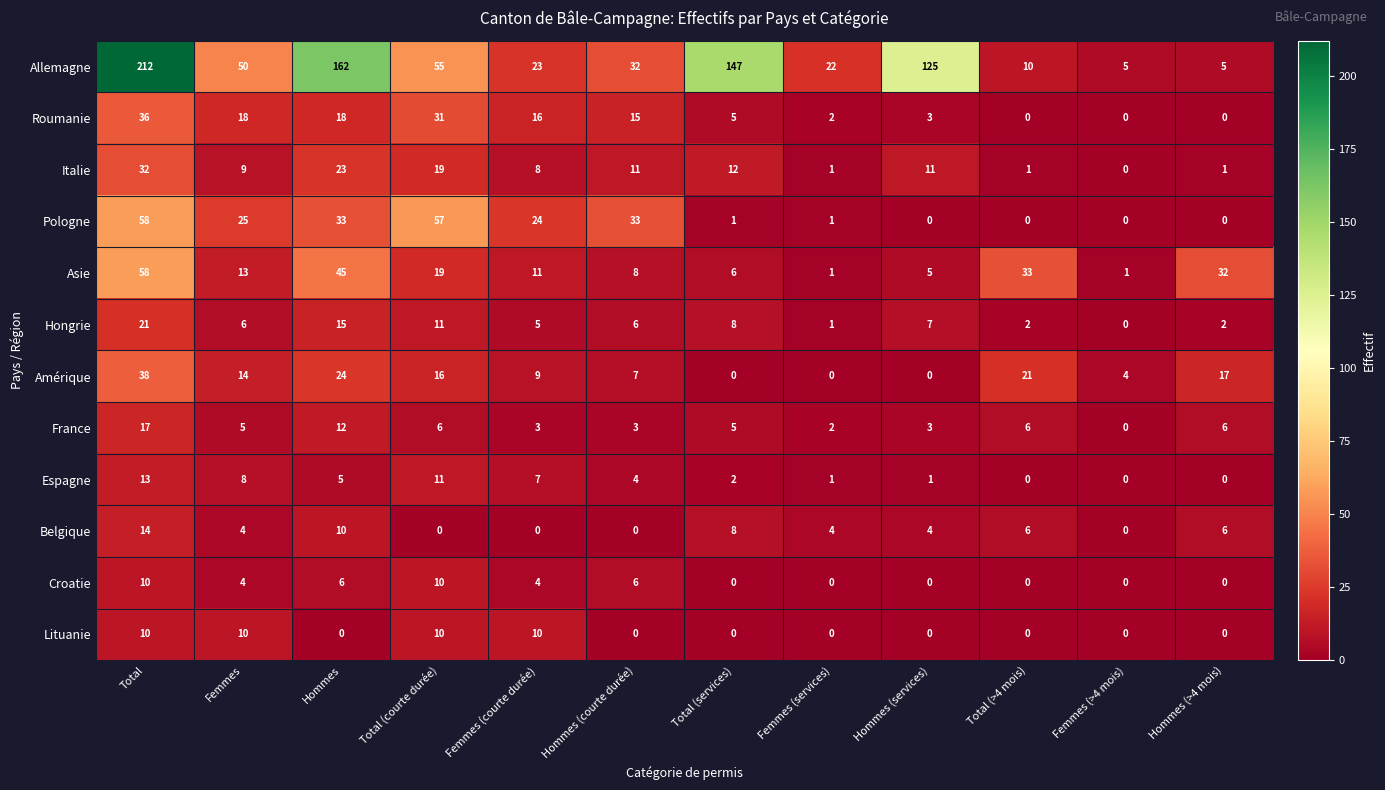

Which series has the largest range (max minus min)?

Allemagne